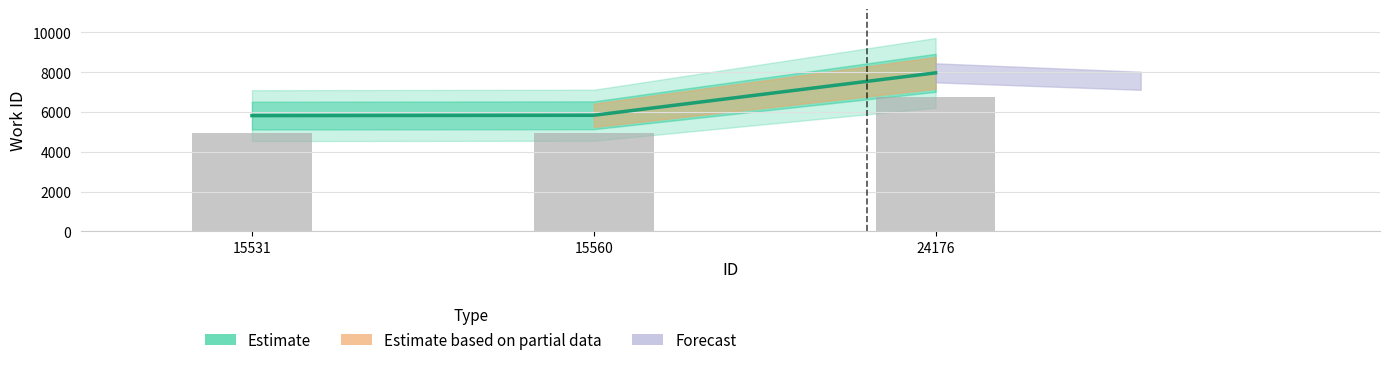

At which category does the chart reach its peak across all series?

24176